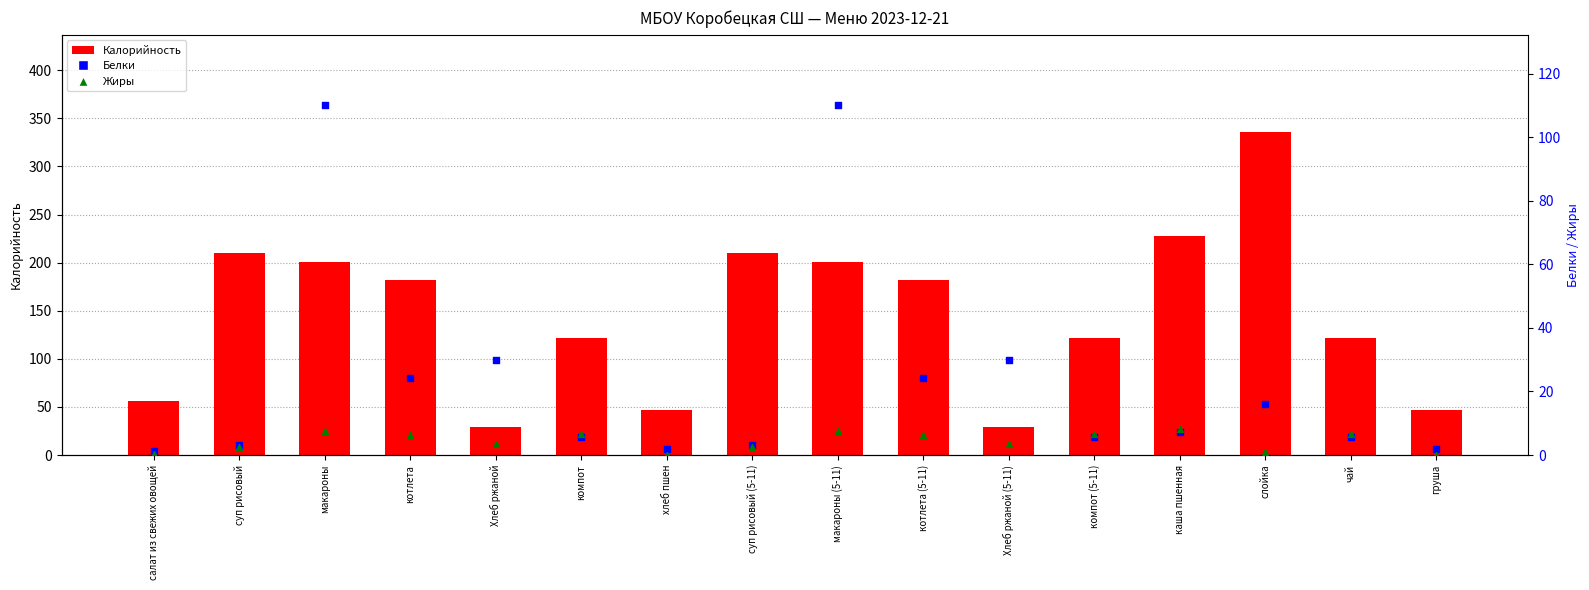

What are all the series names shown in the legend?

Калорийность, Белки, Жиры